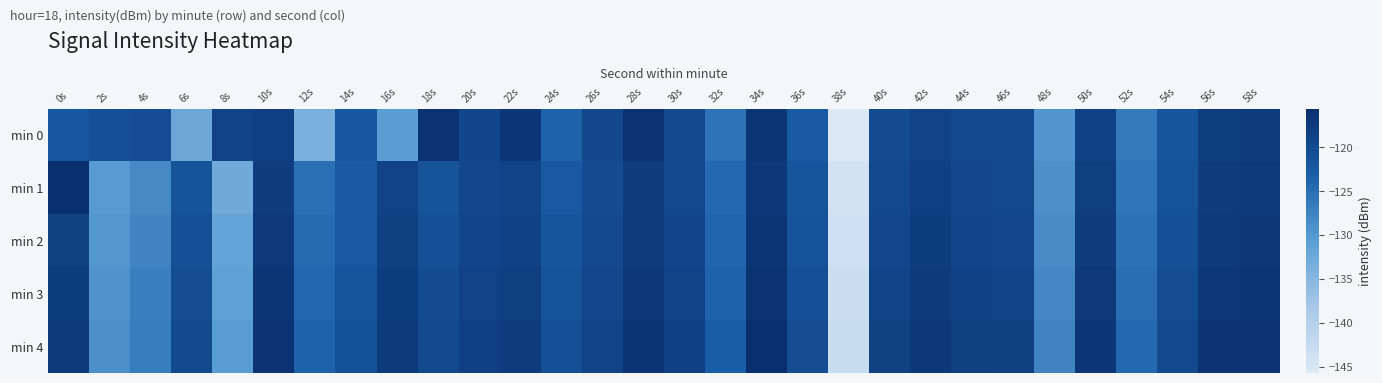

Which series has the largest total across all categories?

min 4